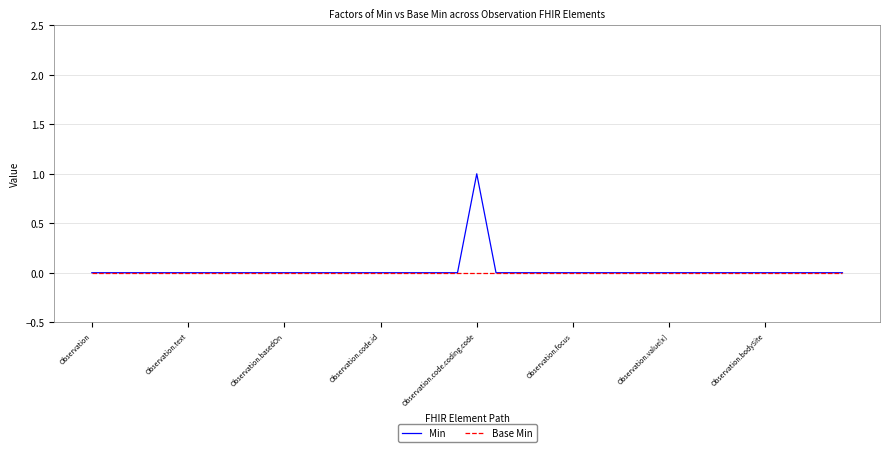

Does the chart have visible grid lines?

Yes